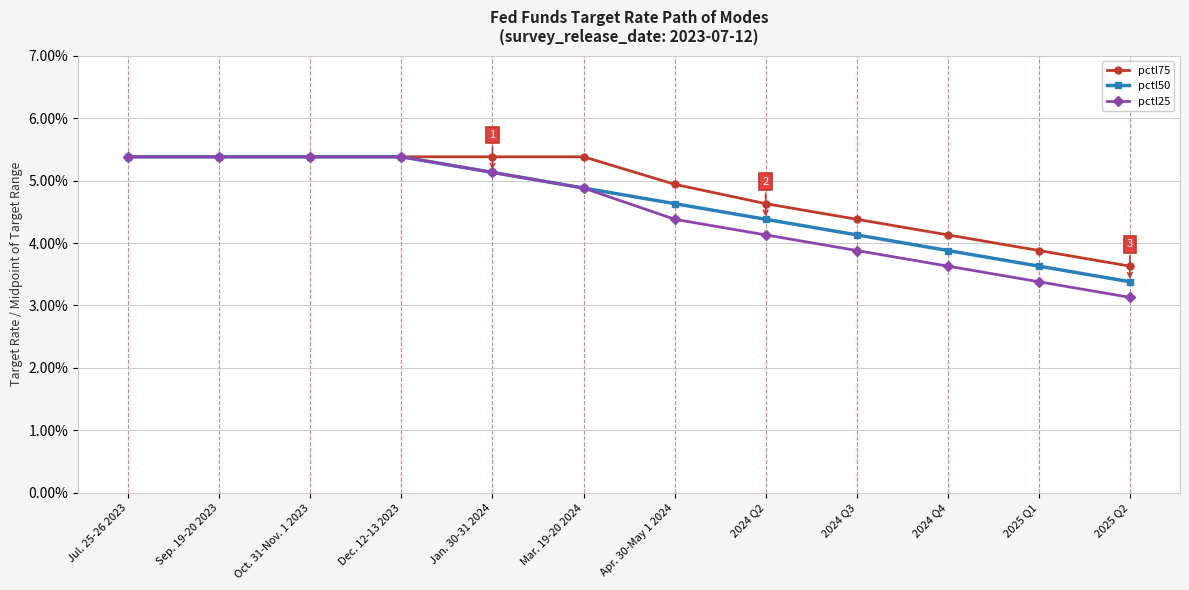

Does the chart have visible grid lines?

Yes